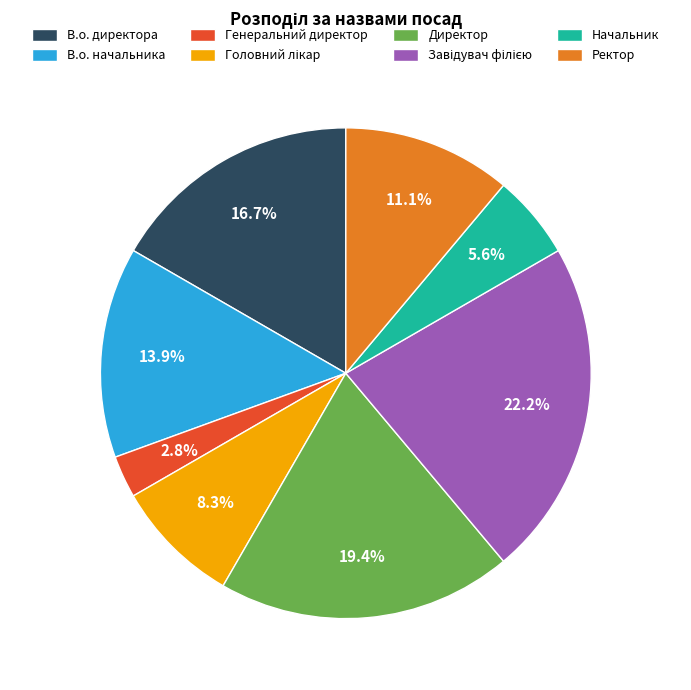

Does any single category account for the majority?

No